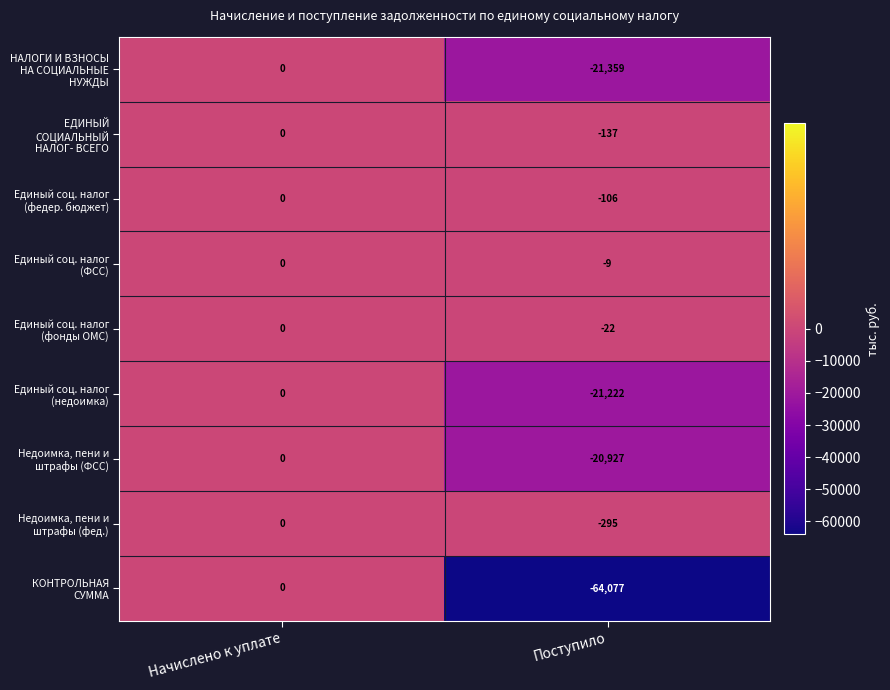

Which series has the widest spread of values?

КОНТРОЛЬНАЯ СУММА